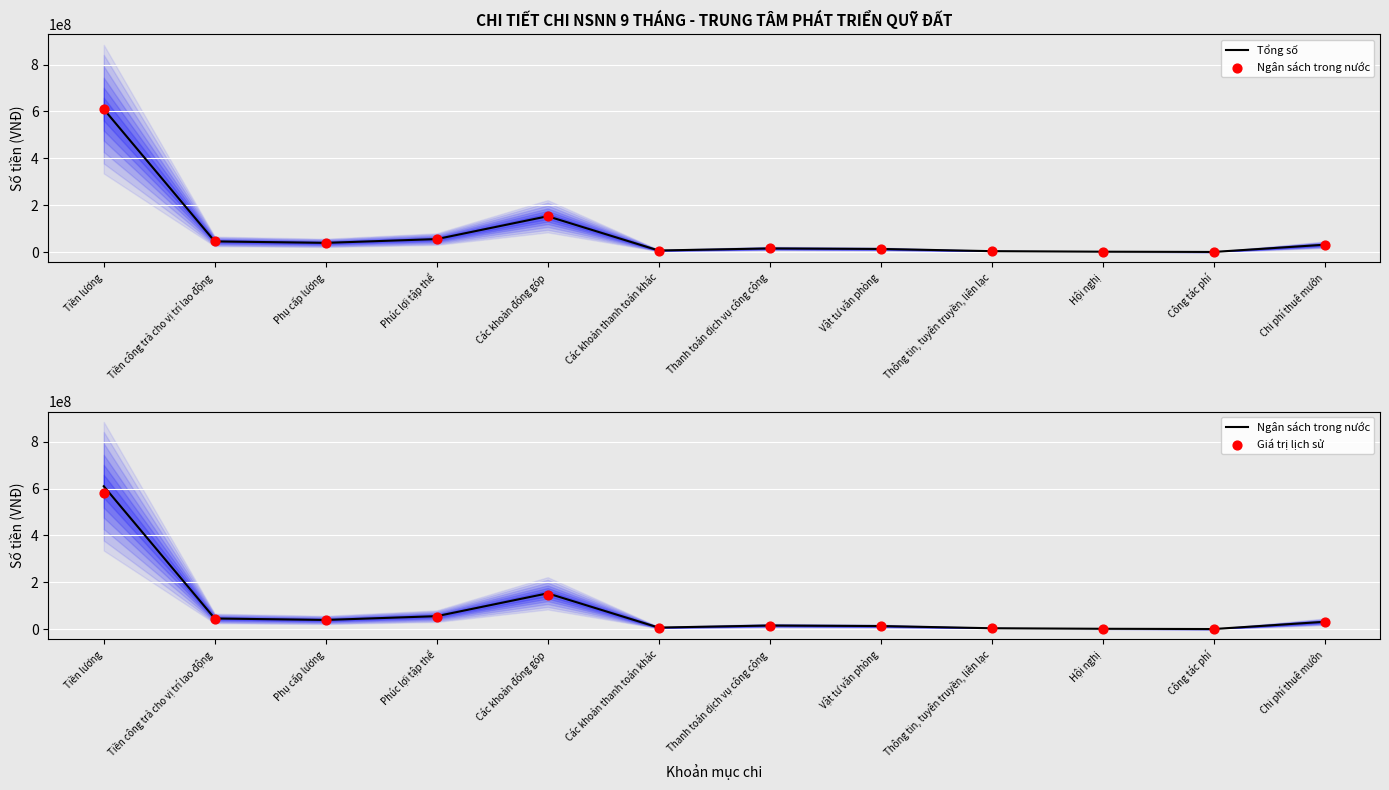

Is the value of Ngân sách trong nước at Phụ cấp lương greater than the value of Tổng số at Phụ cấp lương?

No